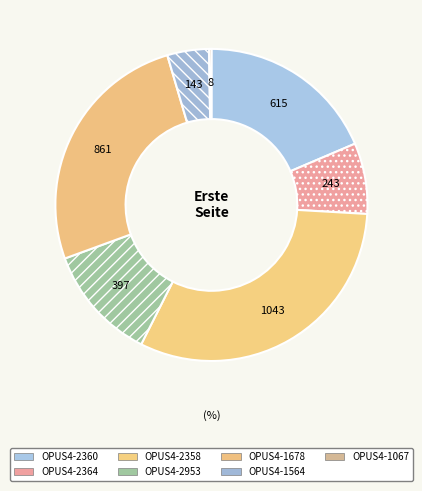

Is it true that OPUS4-2953 is 20% of the pie?

False